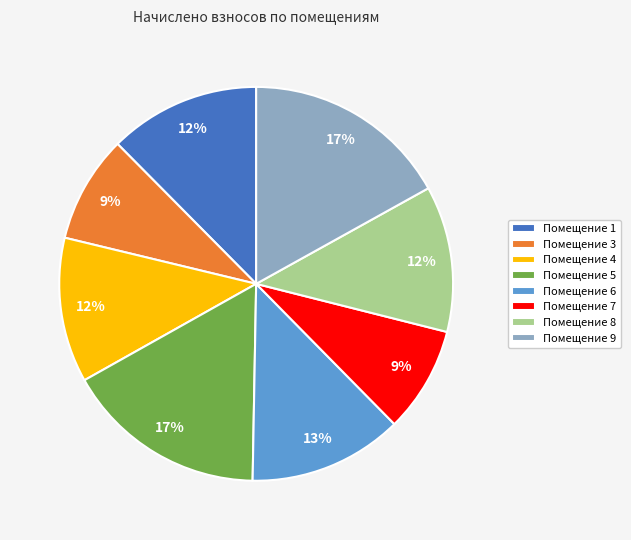

Combined, do Помещение 6 and Помещение 5 account for over 50%?

No